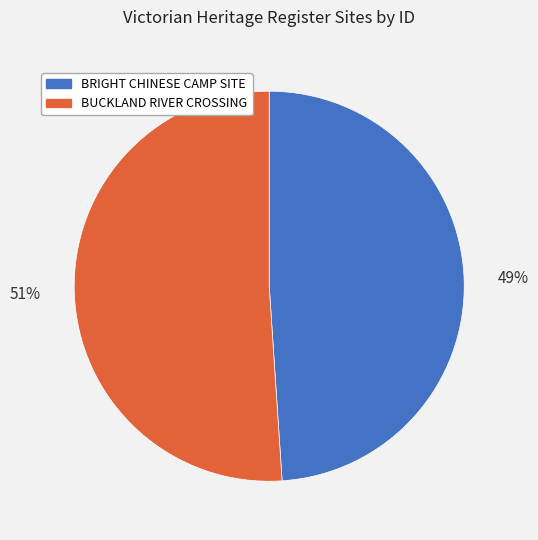

What is the ratio of the value at BRIGHT CHINESE CAMP SITE to the value at BUCKLAND RIVER CROSSING?

1.0